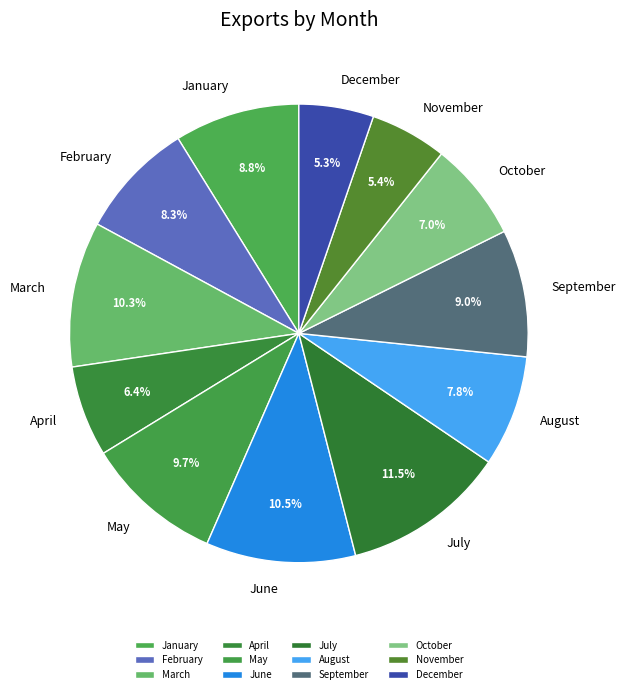

Is January the majority of the pie?

No